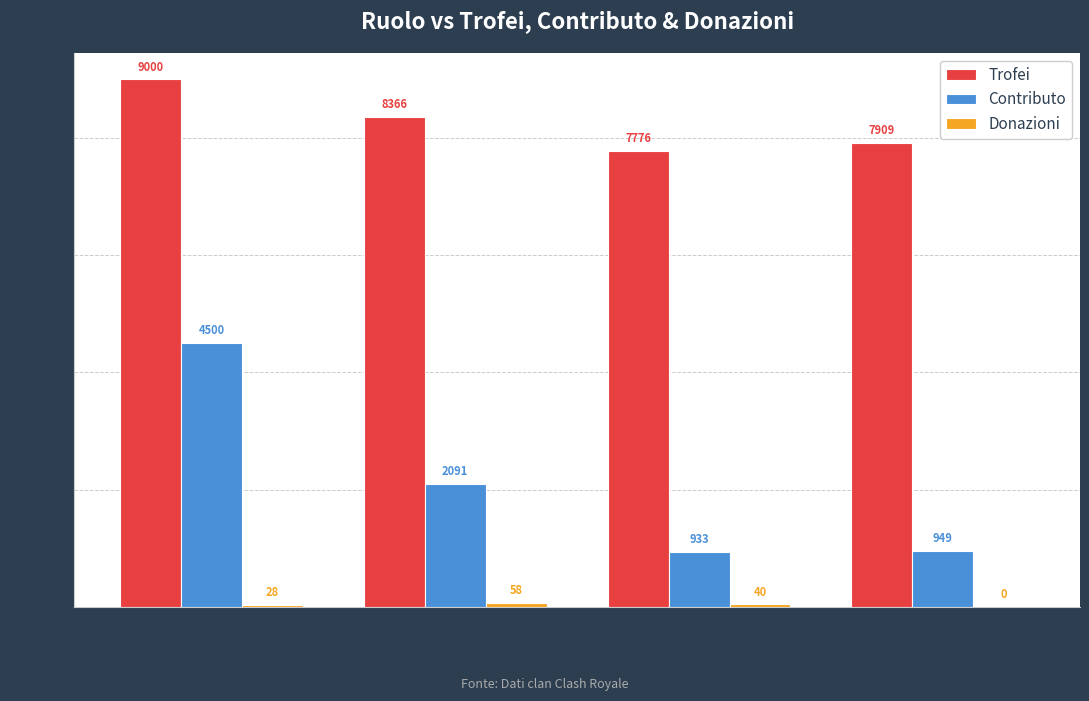

What is the maximum value for Trofei?

9000